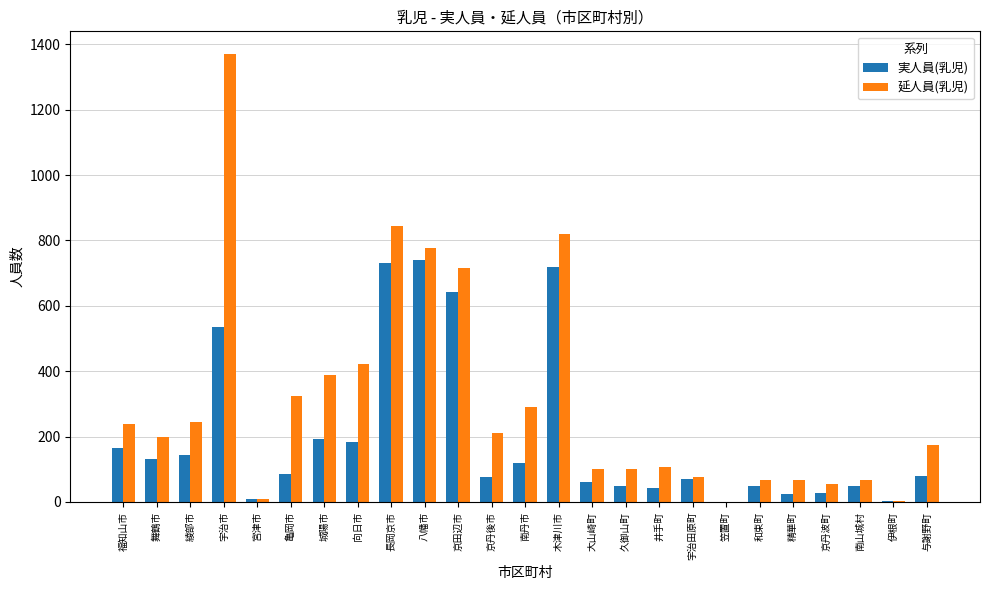

The value of 延人員(乳児) at 福知山市 is 239. True or false?

True